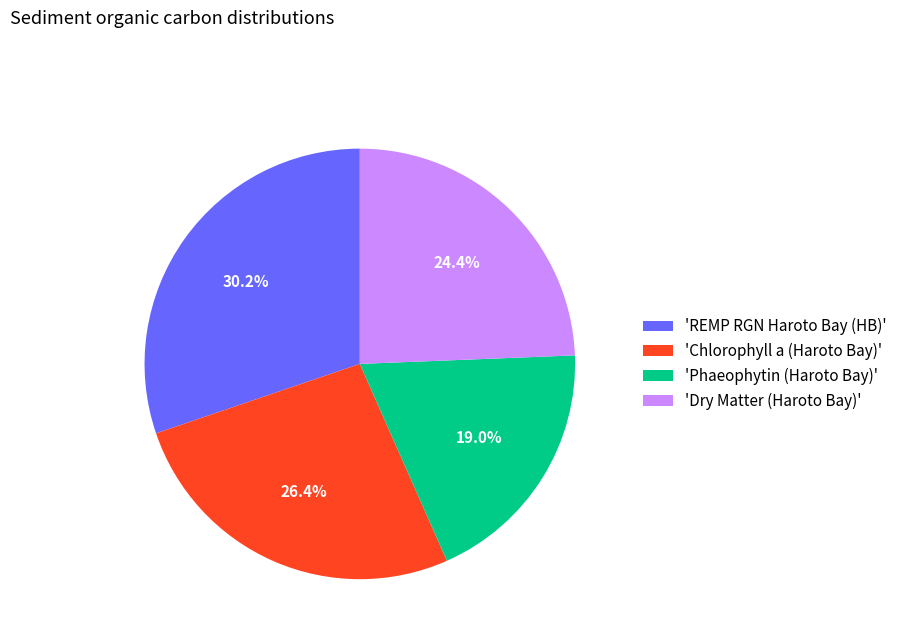

Rank the categories by value from highest to lowest.

'REMP RGN Haroto Bay (HB)', 'Chlorophyll a (Haroto Bay)', 'Dry Matter (Haroto Bay)', 'Phaeophytin (Haroto Bay)'